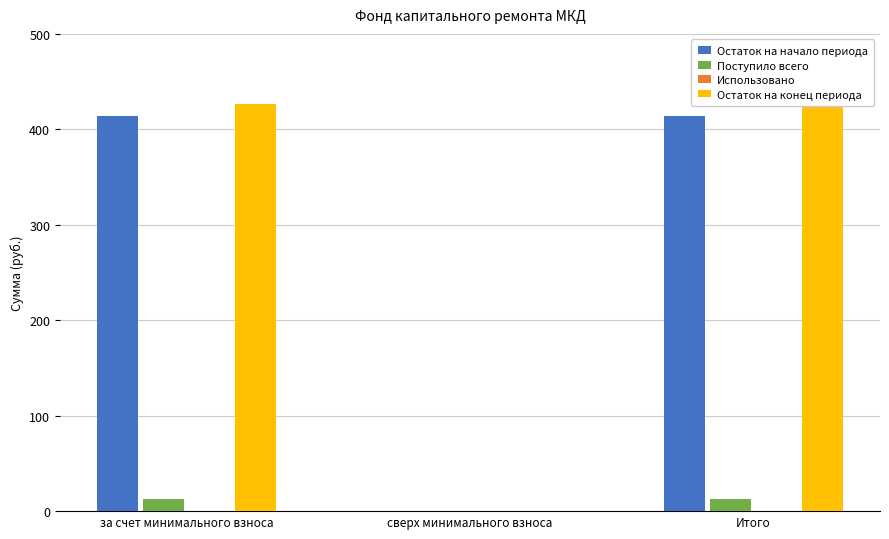

What is the difference between the highest and lowest values at Итого?

427.0